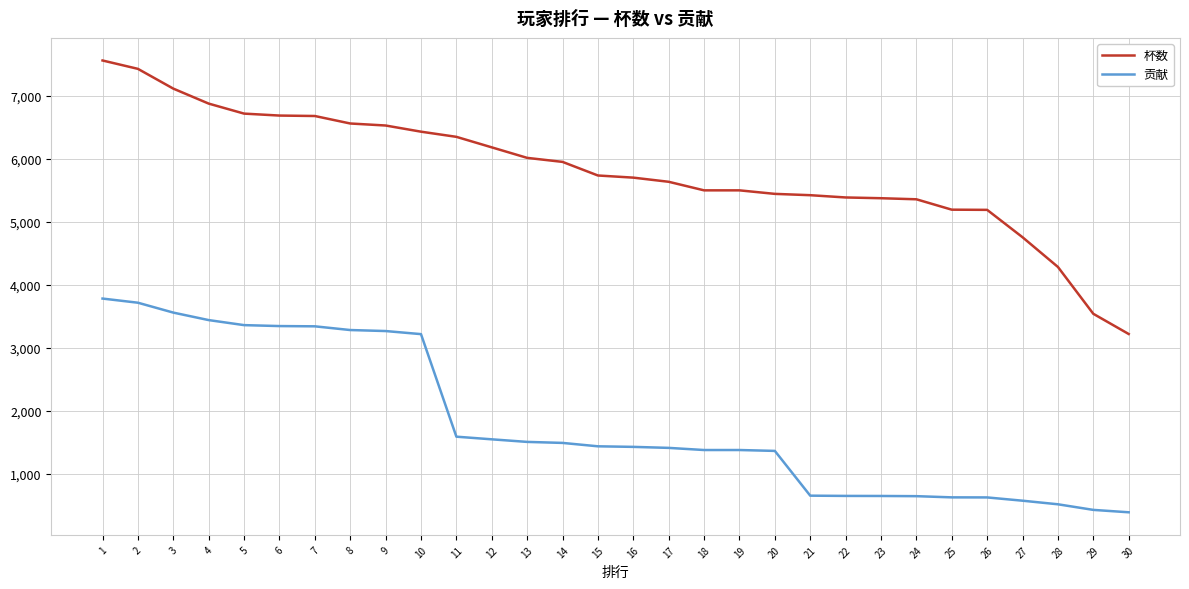

What is the difference between the maximum and minimum values in the 贡献 series?

3395